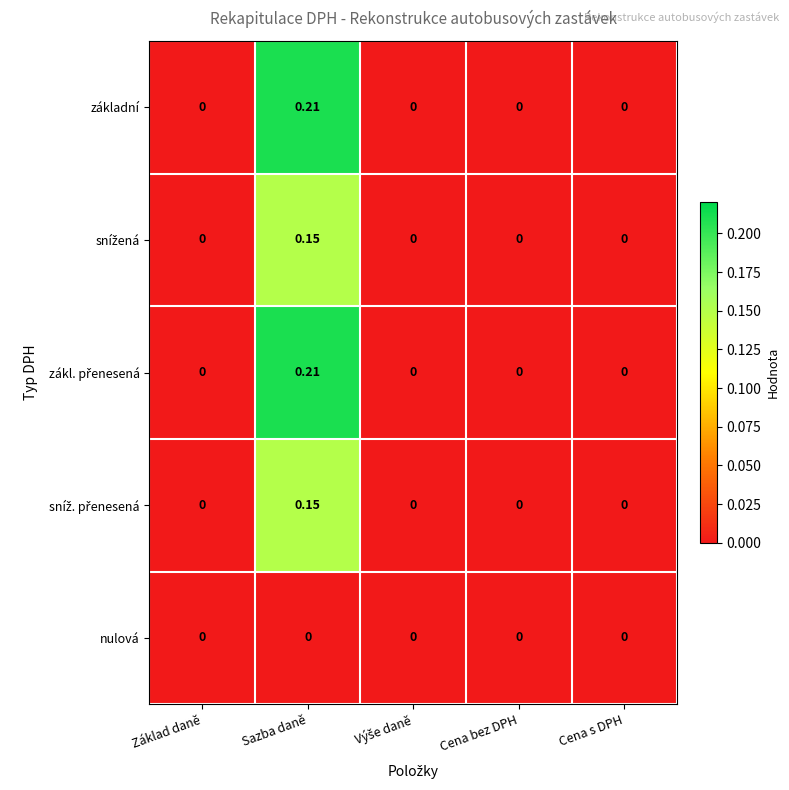

Which label corresponds to the largest value in the chart?

Sazba daně